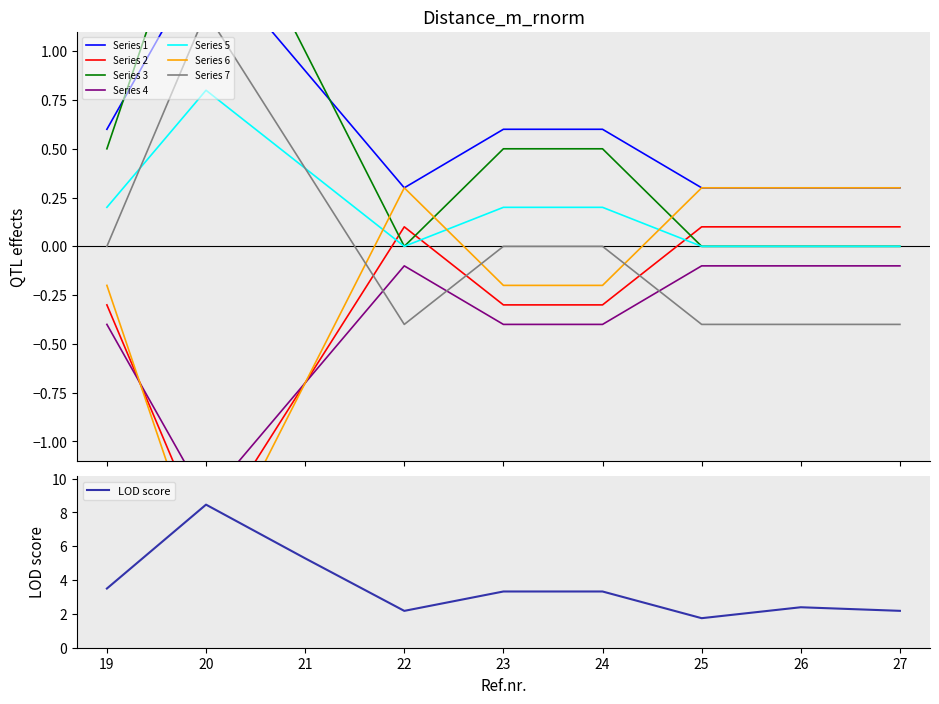

Reading left to right, extract all data points from this chart.

0.6	1.5	0.9	0.3	0.6	0.6	0.3	0.3	0.3